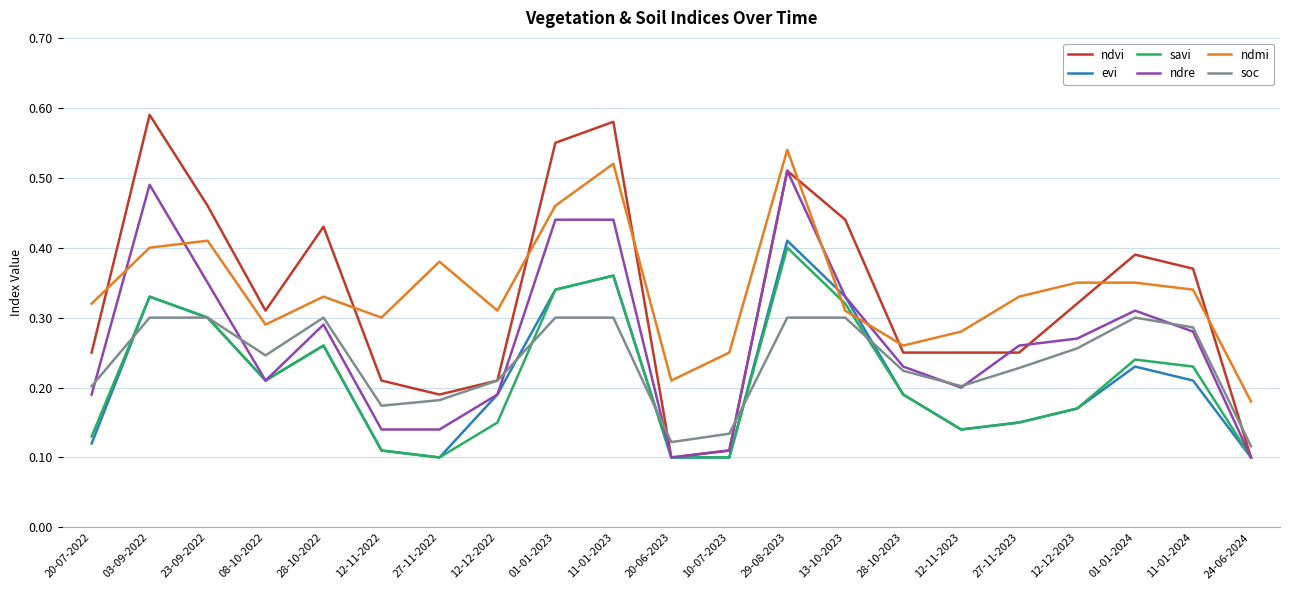

Count the ndvi values in the range 0 to 1.

21